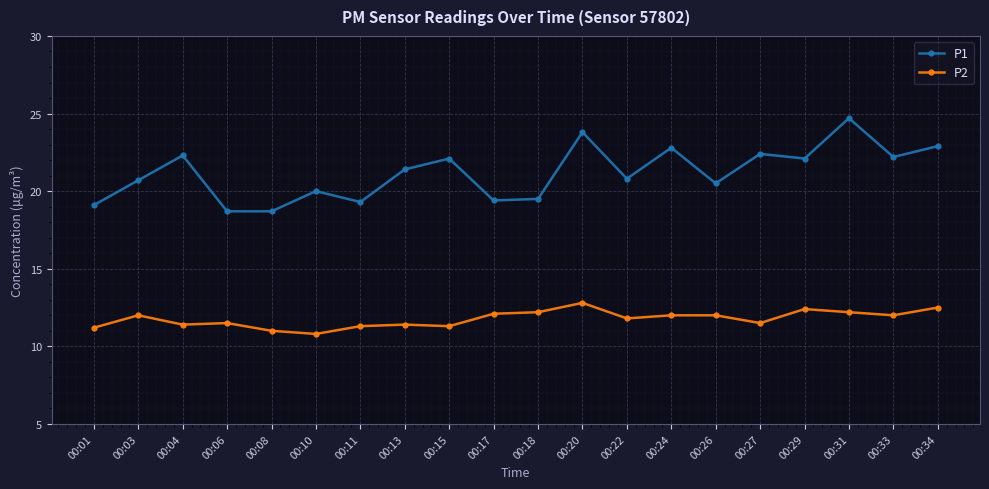

At 00:15, list the series in order from largest to smallest.

P1, P2